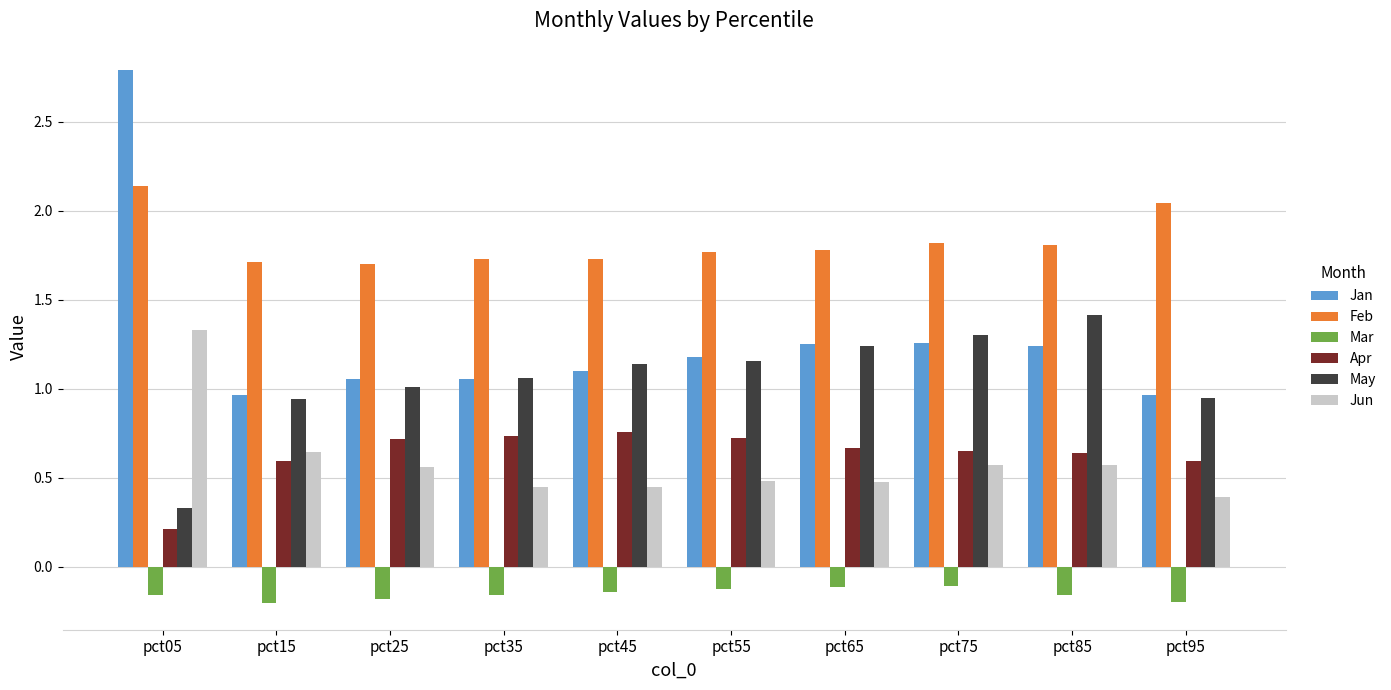

Which series has the widest spread of values?

Jan